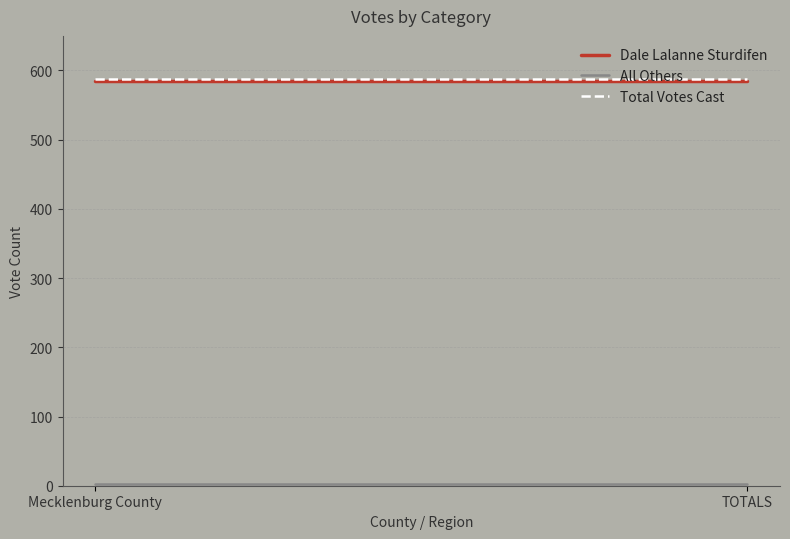

Reading left to right, transcribe all the data shown in this chart.

Dale Lalanne Sturdifen: Mecklenburg County=585	TOTALS=585
All Others: Mecklenburg County=2	TOTALS=2
Total Votes Cast: Mecklenburg County=587	TOTALS=587